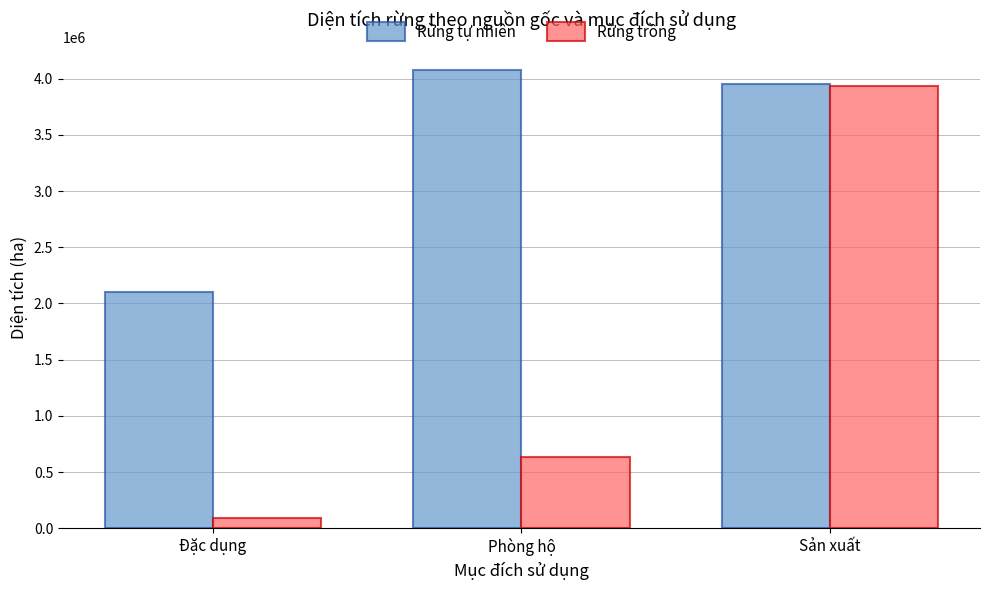

What is the sum of the Rừng tự nhiên values at Đặc dụng and Sản xuất?

6055618.1